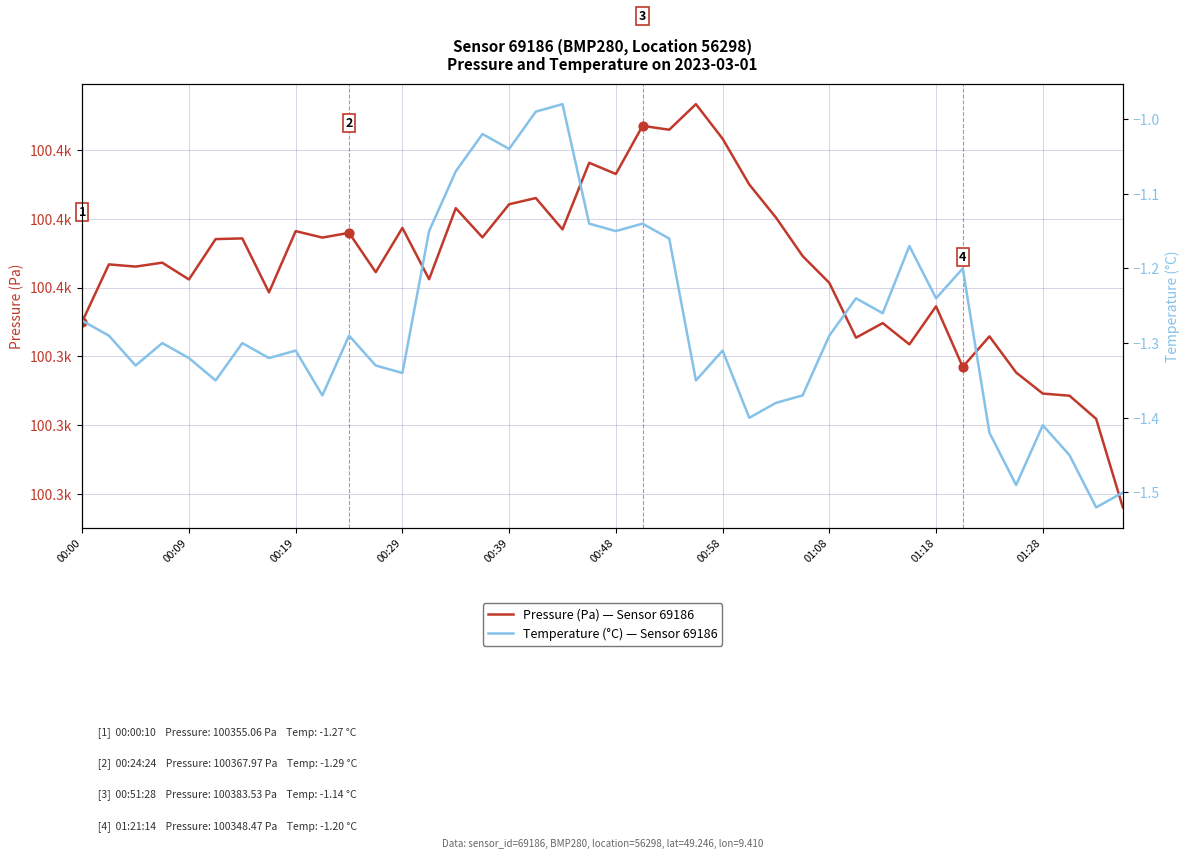

At which category is the sum across all series the highest?

23